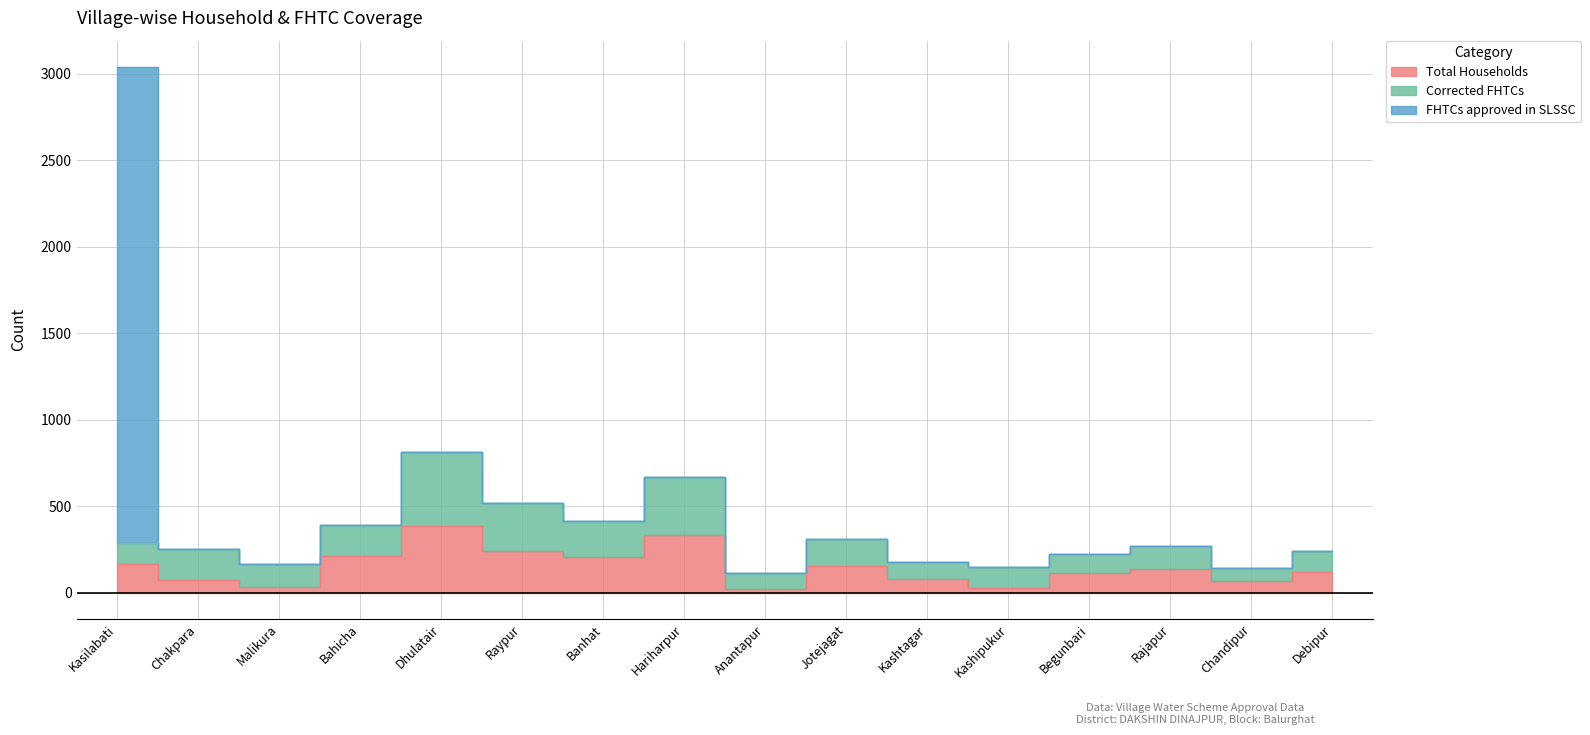

What is the approximate value of Total Households at Chakpara, to the nearest 10?

80